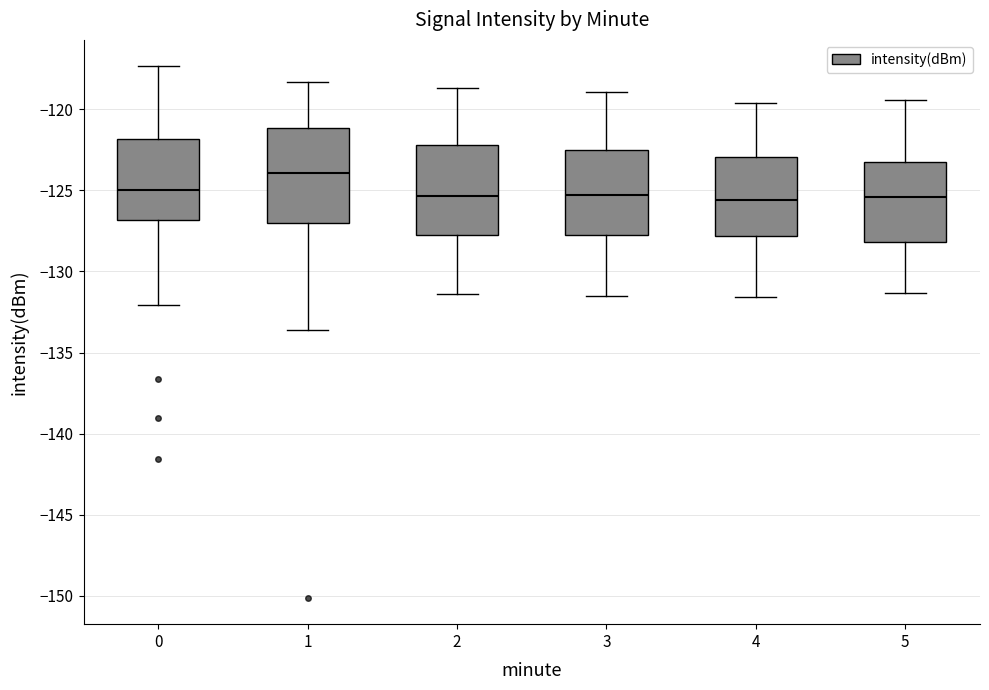

Reading left to right, transcribe this box plot: for each box, give where its median line is, the range the box spans, and where its two whiskers end, as read against the y-axis. The values are not printed on the chart, so give them approximately, as read against the axis.

0: median -125.0, box -127.0 to -122.0, whiskers -132.0 to -117.5
1: median -124.0, box -127.0 to -121.0, whiskers -133.5 to -118.5
2: median -125.5, box -128.0 to -122.0, whiskers -131.5 to -118.5
3: median -125.5, box -127.5 to -122.5, whiskers -131.5 to -119.0
4: median -125.5, box -128.0 to -123.0, whiskers -131.5 to -119.5
5: median -125.5, box -128.0 to -123.5, whiskers -131.5 to -119.5